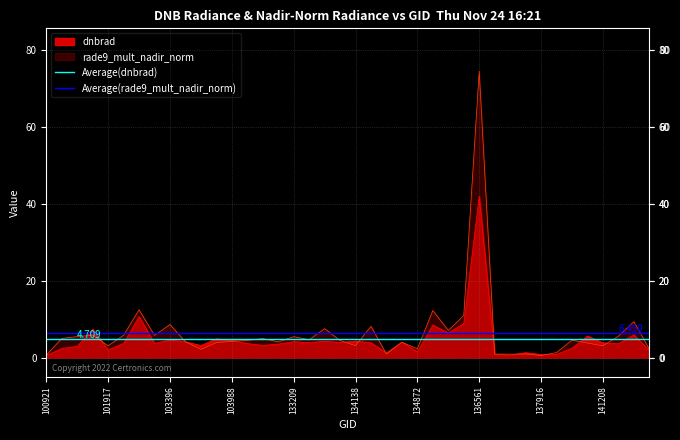

How many lines are shown in the chart?

2